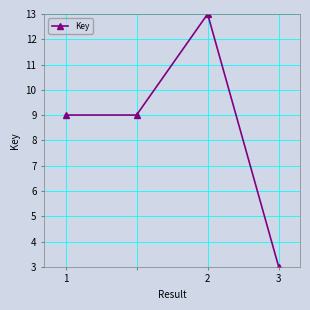

Does the chart display data point markers on the line(s)?

Yes